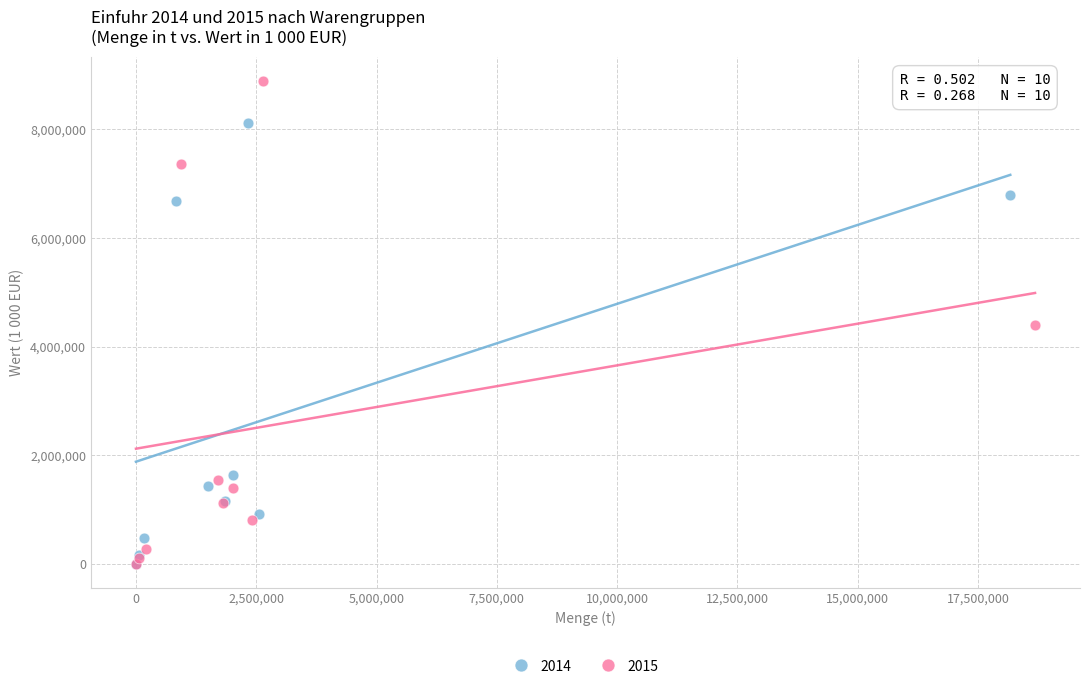

Which series has the largest Y range (max minus min)?

2015